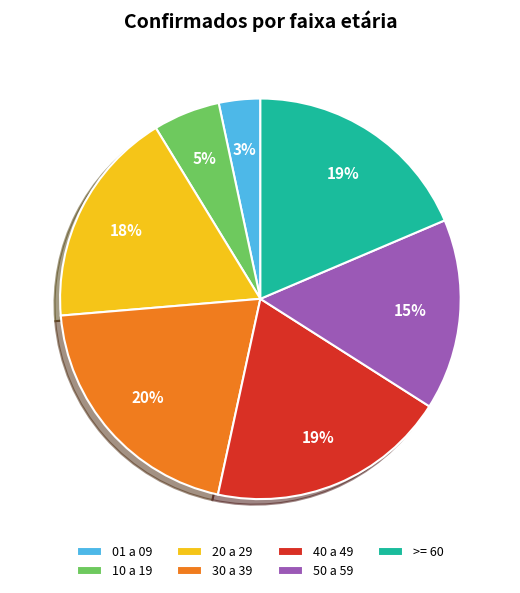

Combined, do 10 a 19 and >= 60 account for over 50%?

No